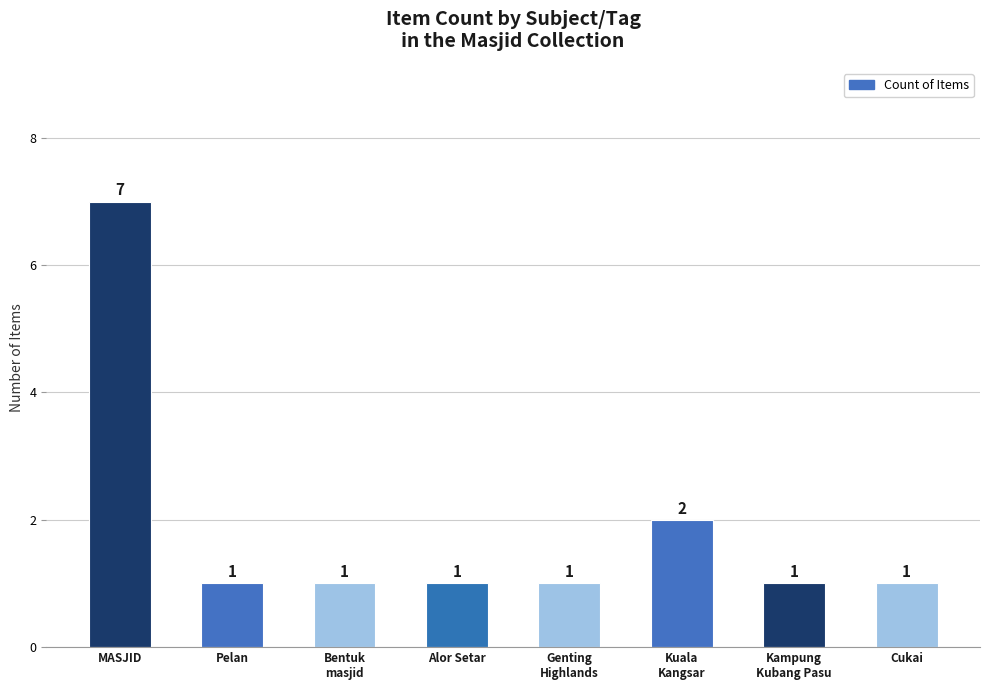

What is the ratio of the value at Pelan to the value at MASJID?

0.1